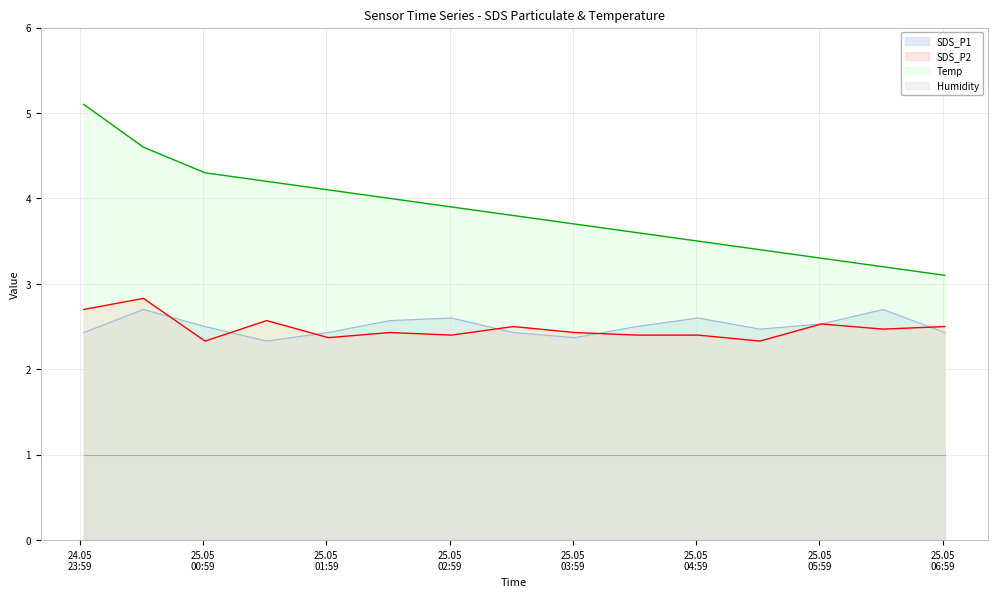

Does the chart have visible grid lines?

Yes